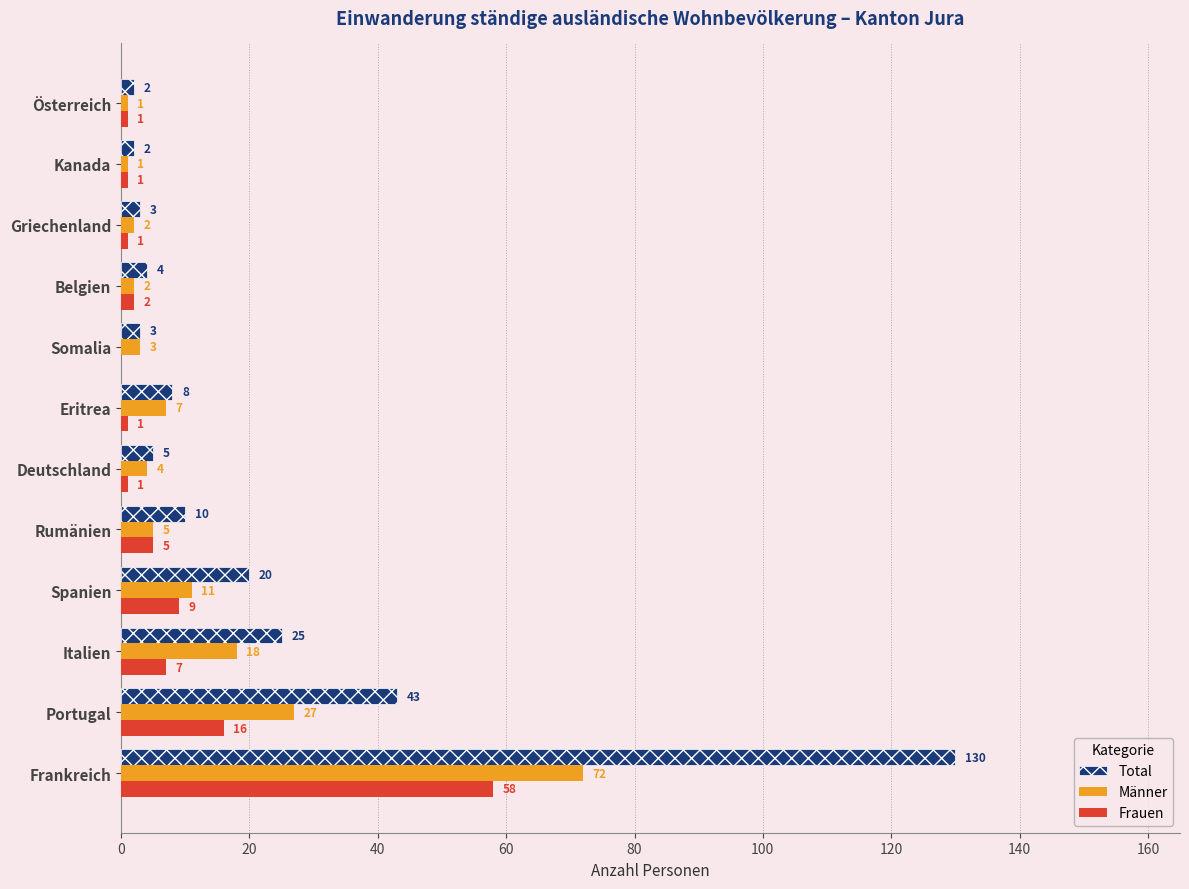

The value of Frauen at Spanien is 9. True or false?

True